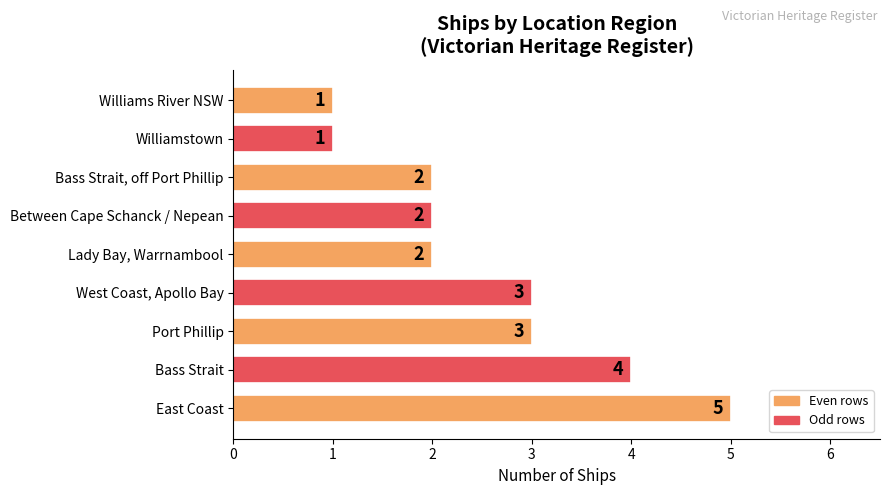

How many values are between 2 and 3?

5